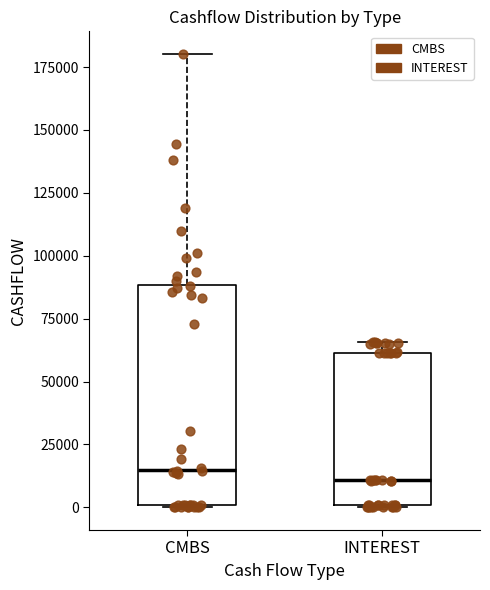

Which box is the tallest, from its lower edge to its upper edge?

CMBS